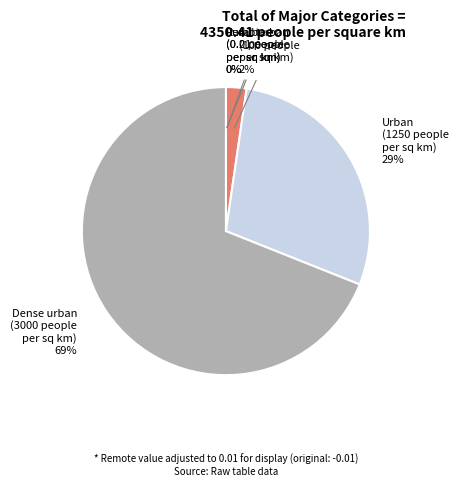

Is it true that Dense urban is 77% of the pie?

False